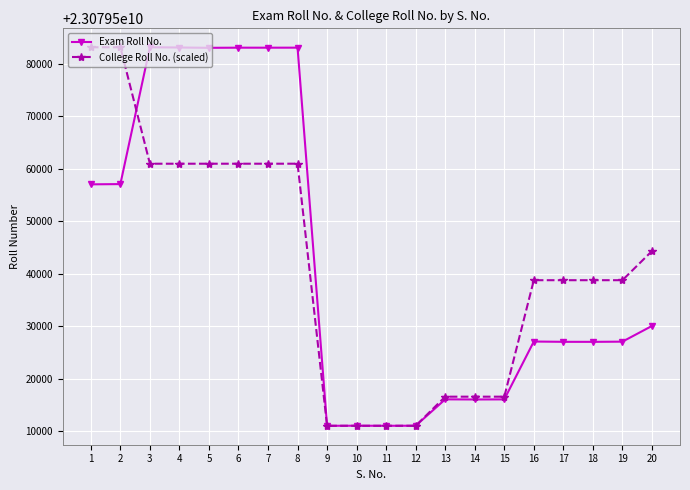

What is the difference between the highest and lowest values at 3?

22183.1